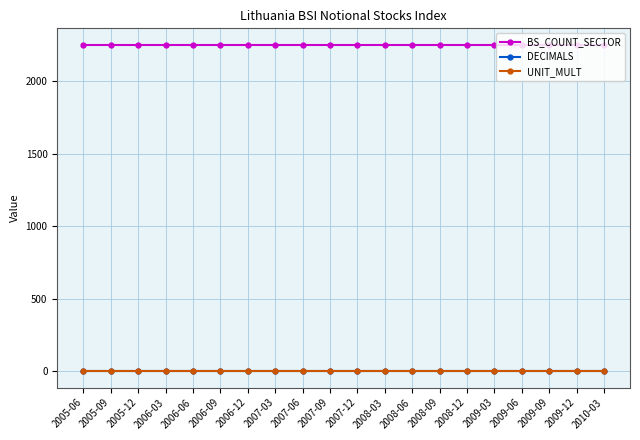

What are all the series names shown in the legend?

BS_COUNT_SECTOR, DECIMALS, UNIT_MULT